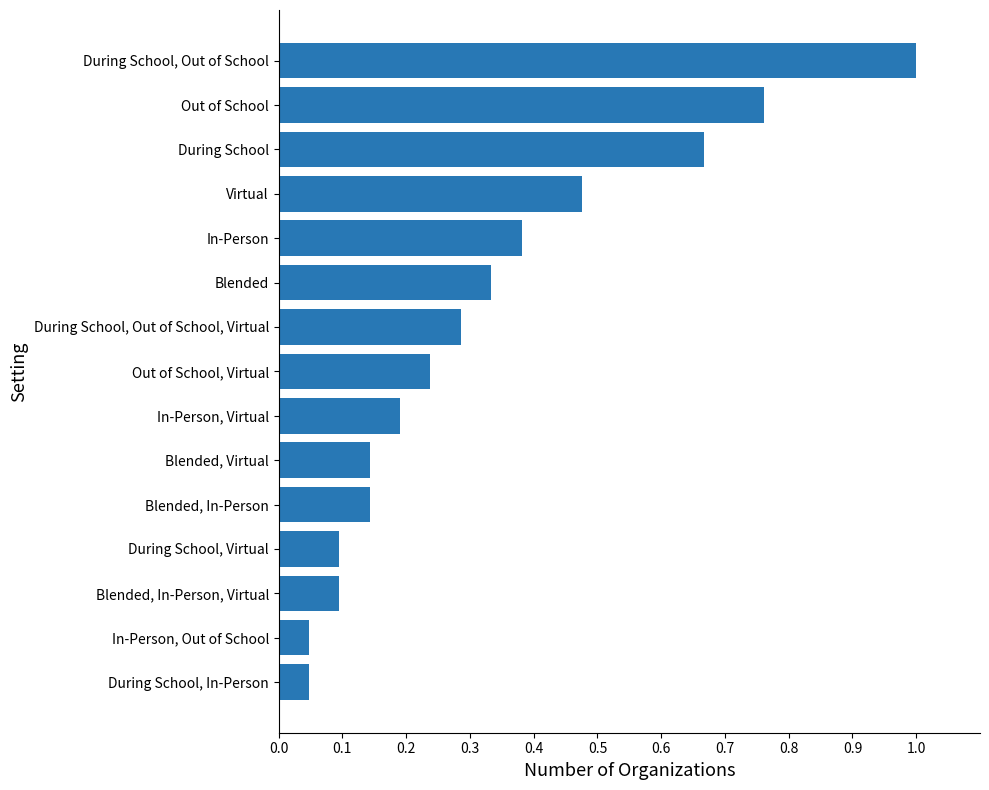

What is the label of the 1st bar from the bottom?

During School, In-Person